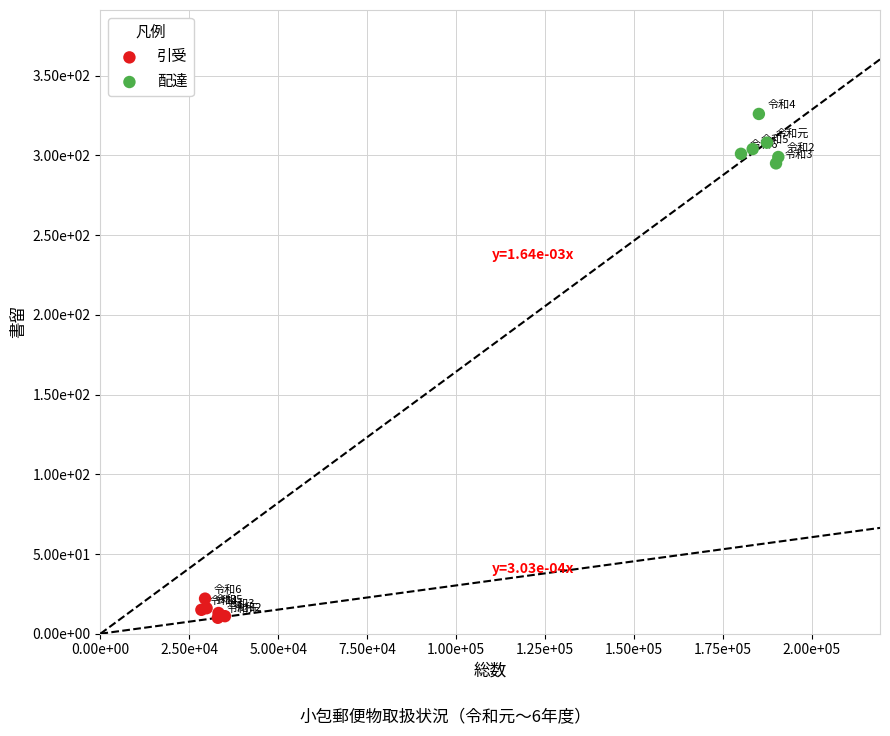

Which series reaches the maximum Y coordinate?

配達